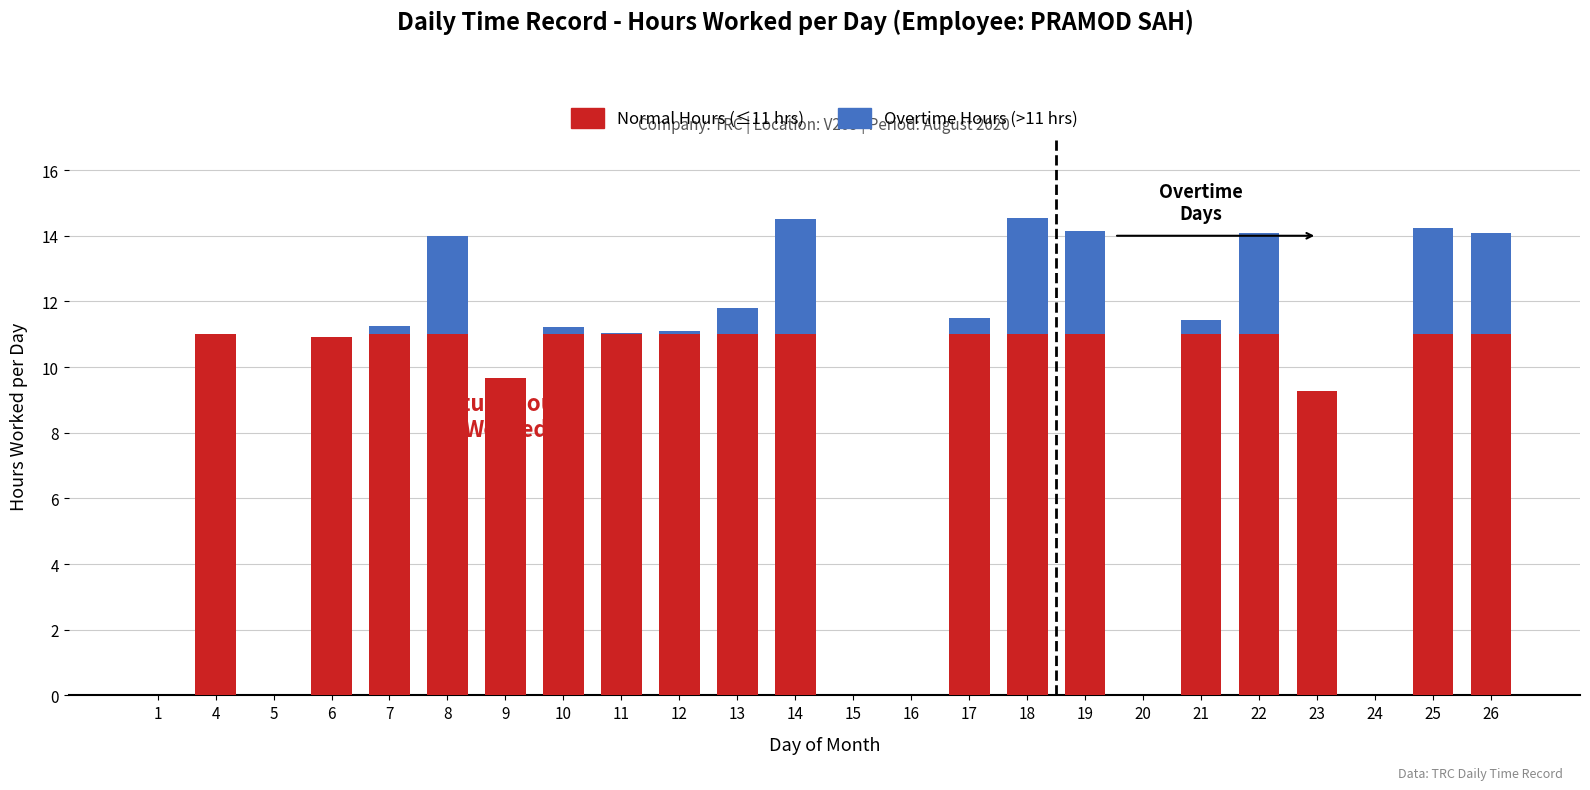

Are the bars horizontal?

No